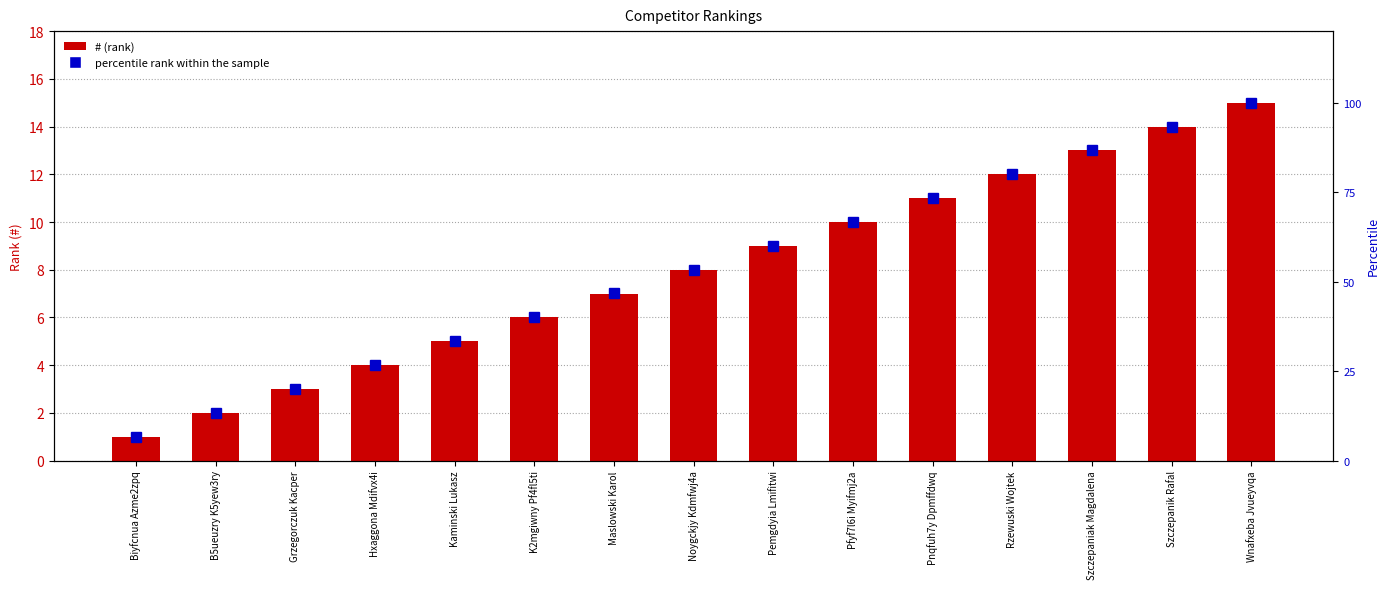

What is the total value across all series at Grzegorczuk Kacper?

23.0